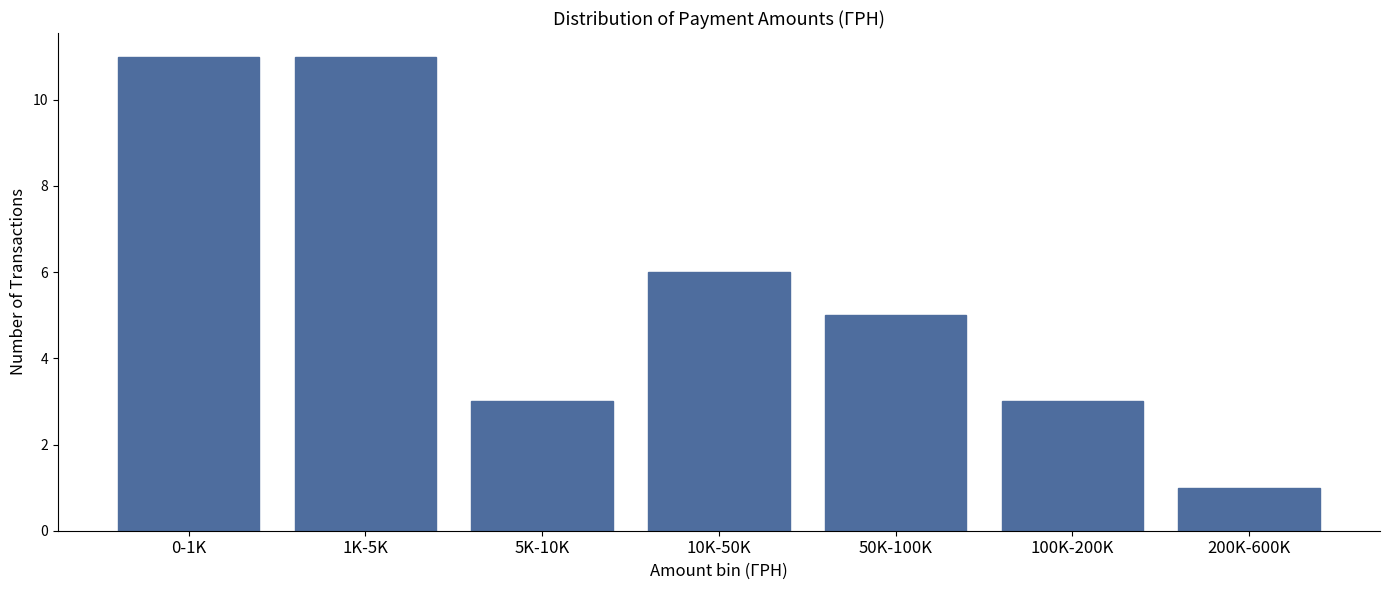

Reading right to left, extract all data points from this chart.

200K-600K=1	100K-200K=3	50K-100K=5	10K-50K=6	5K-10K=3	1K-5K=11	0-1K=11